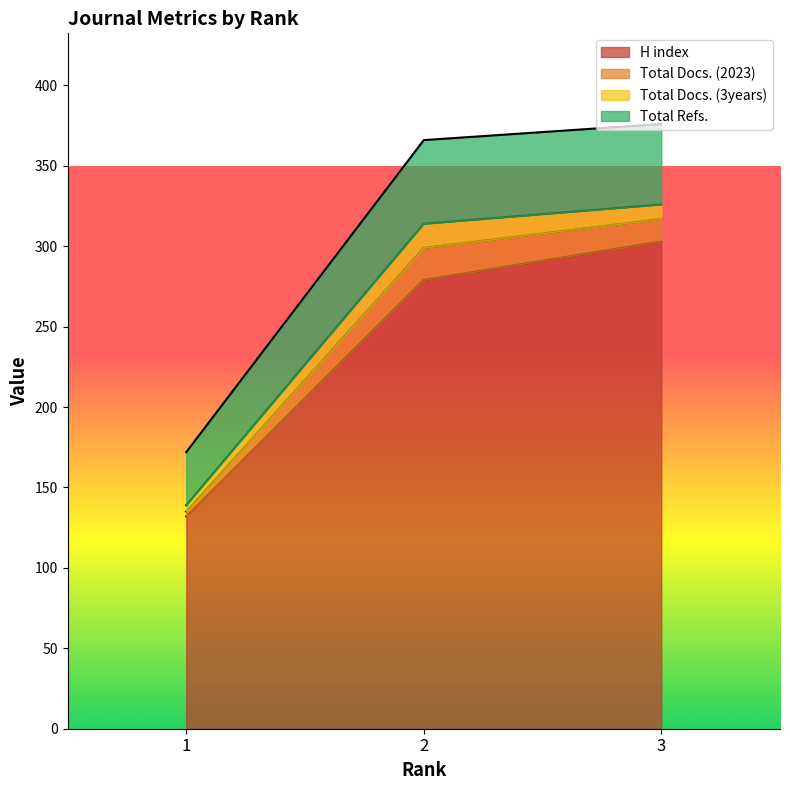

List the labels in order of H index value, largest first.

3, 2, 1